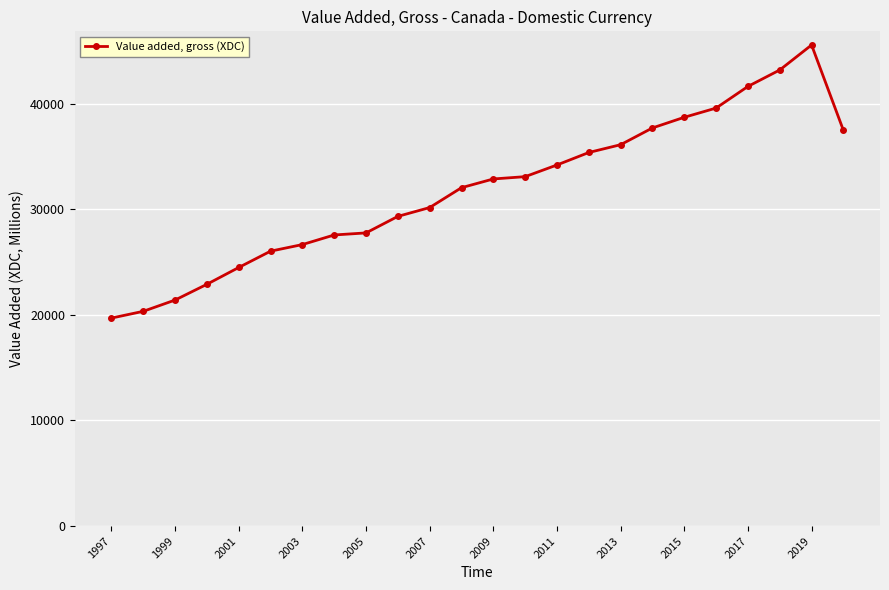

What is the average value?

31816